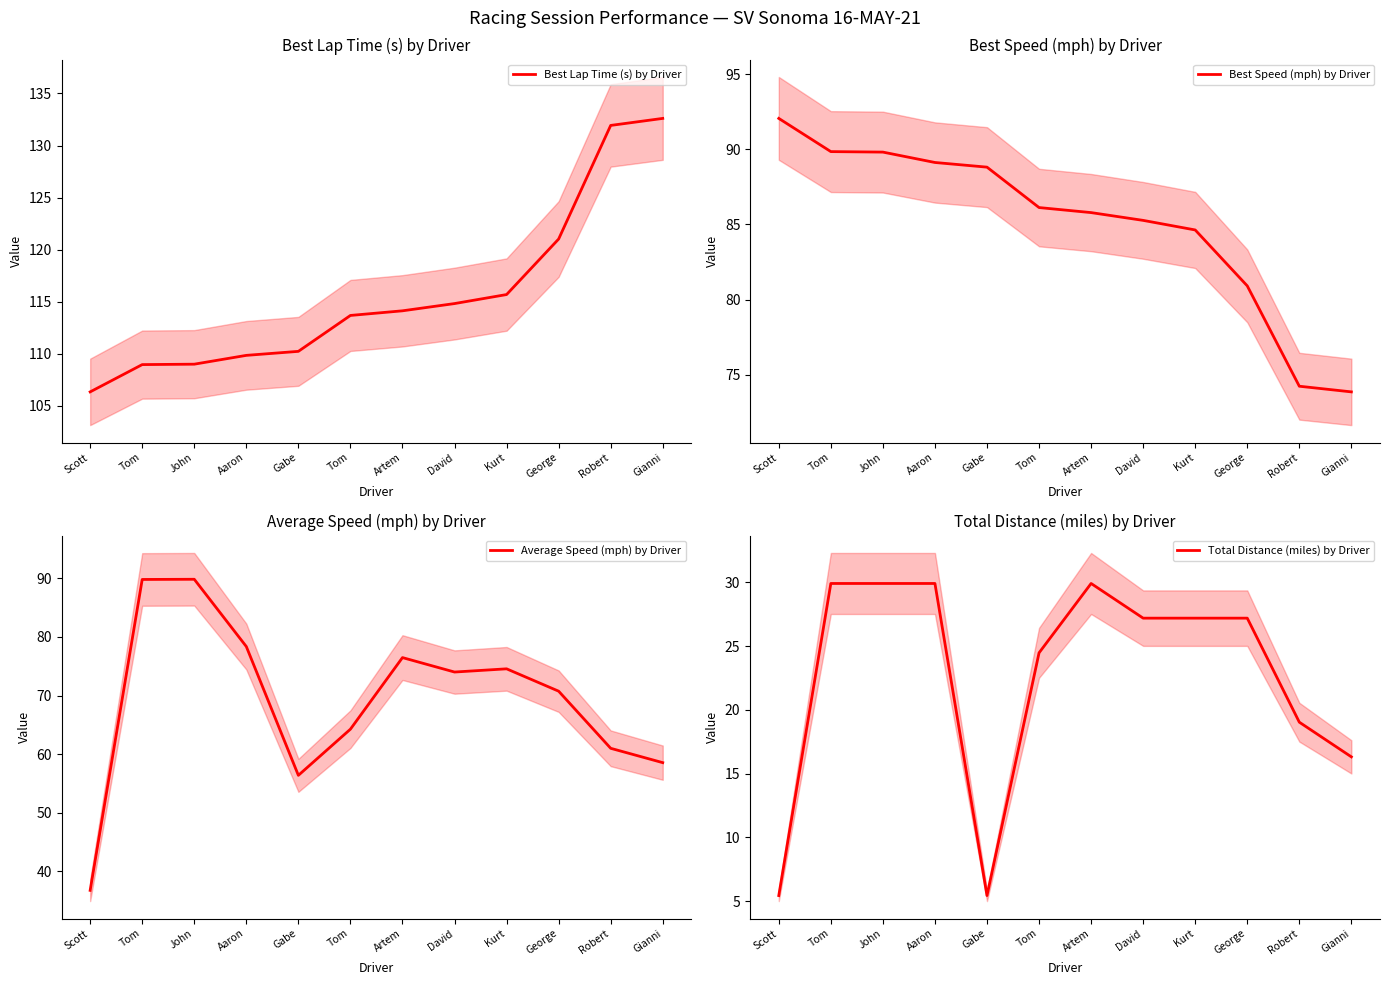

True or false: Best Lap Time (s) by Driver and Best Speed (mph) by Driver cross at least once.

False